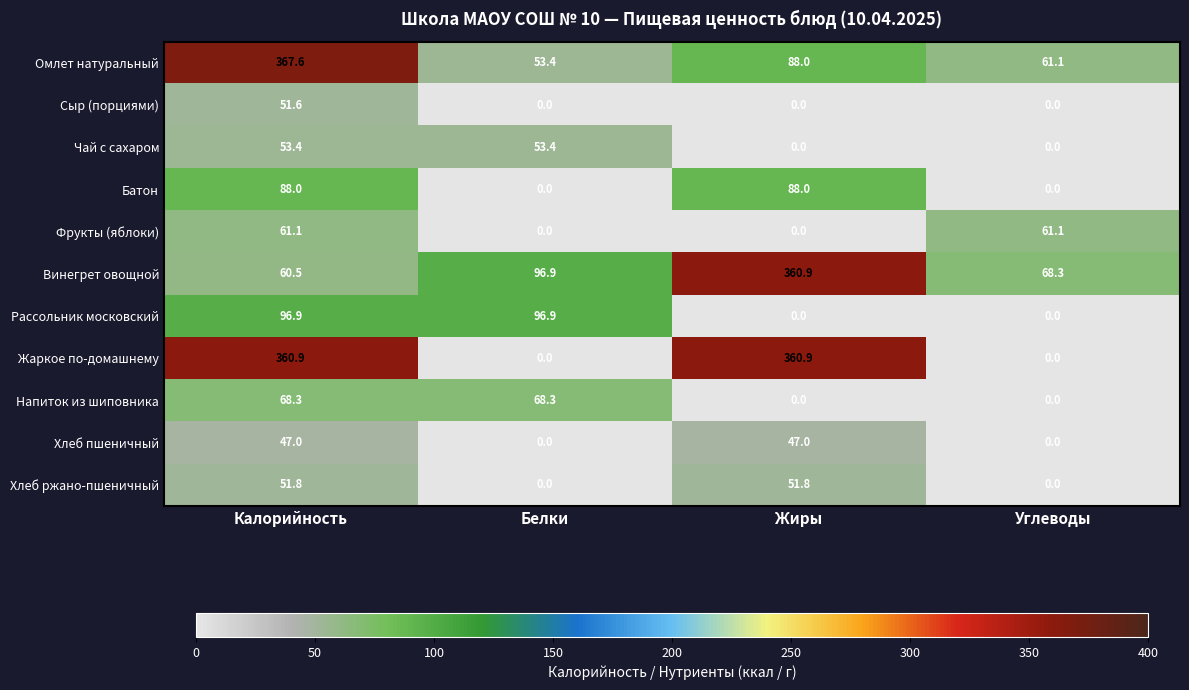

Where does the Рассольник московский series first go above 96?

Калорийность